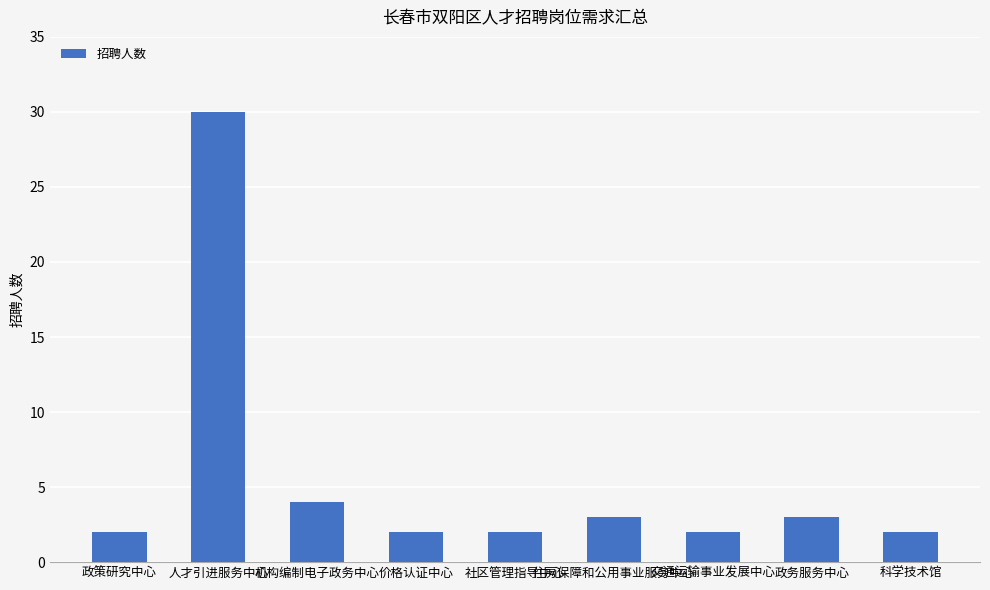

At which category does the chart reach its peak across all series?

人才引进服务中心